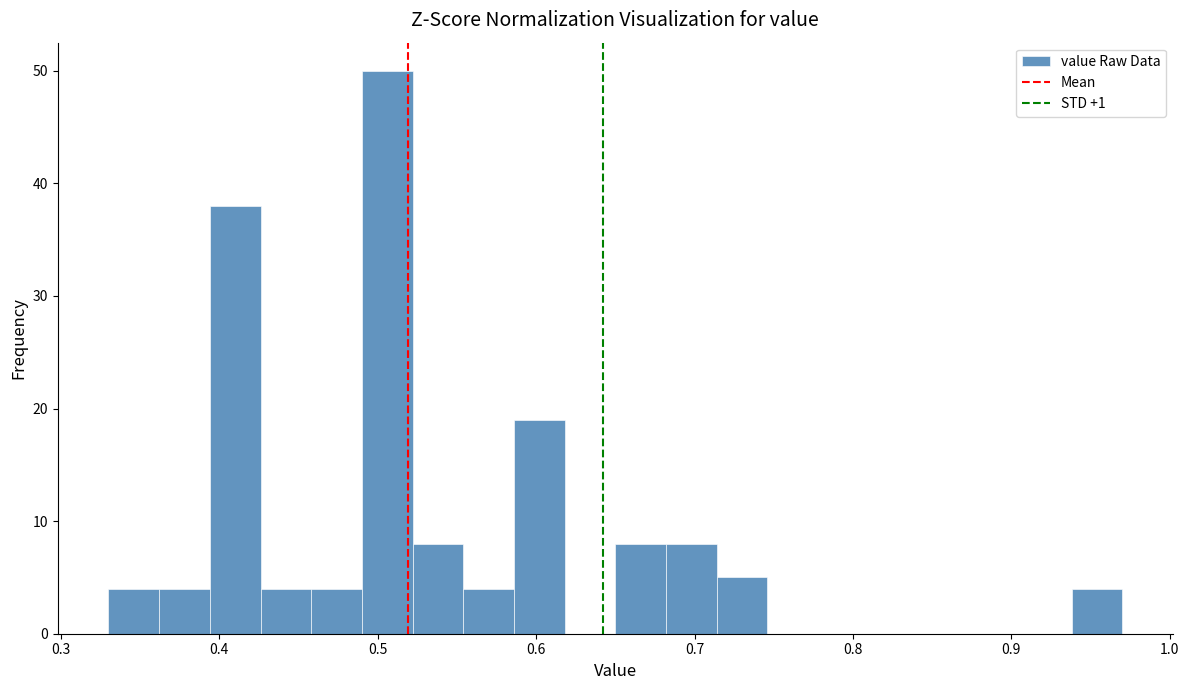

Around what value on the x-axis is the tallest bar? Give the approximate position of its centre, as read against the axis.

0.51